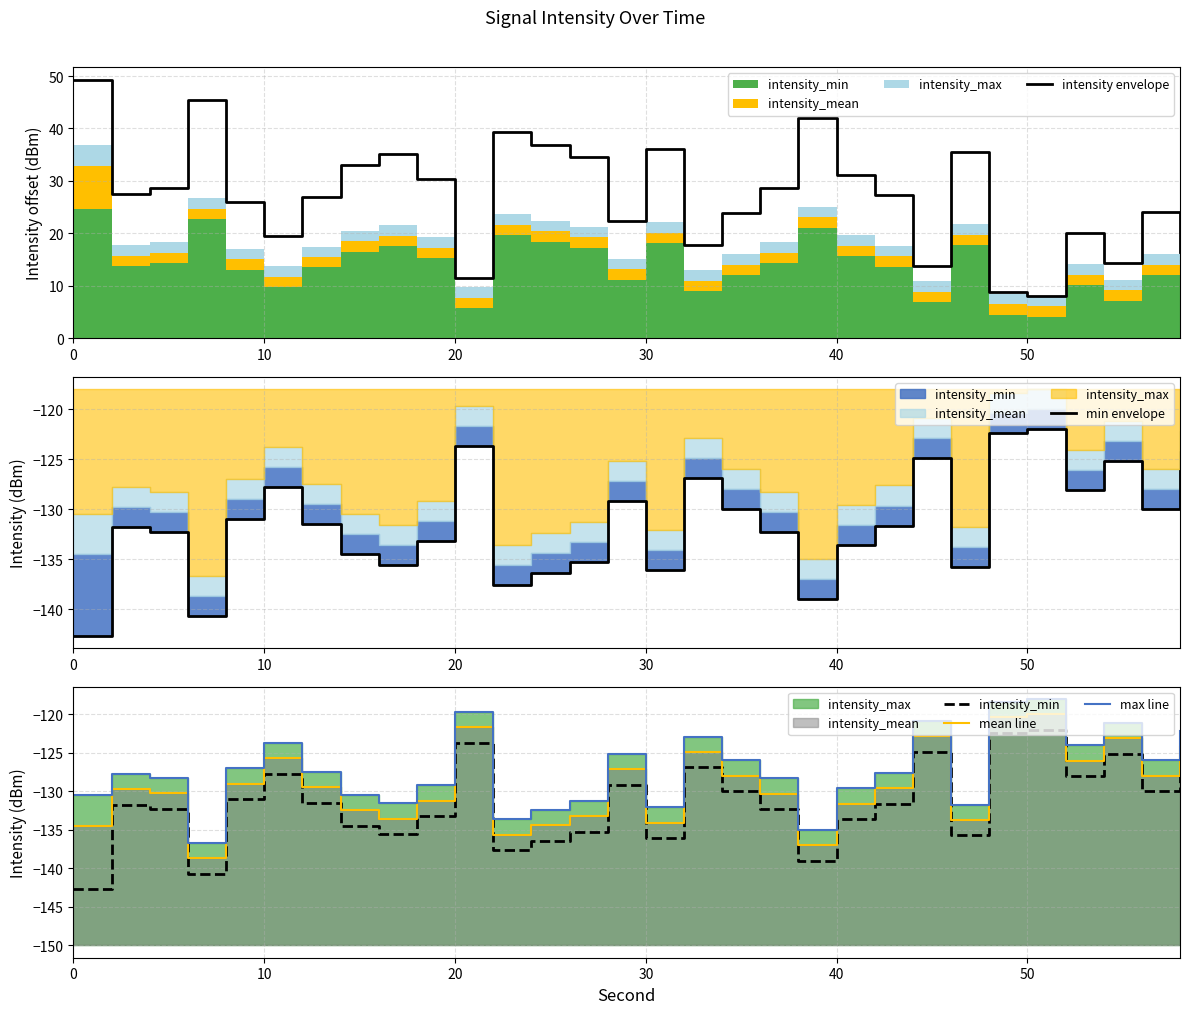

What is the lowest value of the intensity envelope series?

8.1